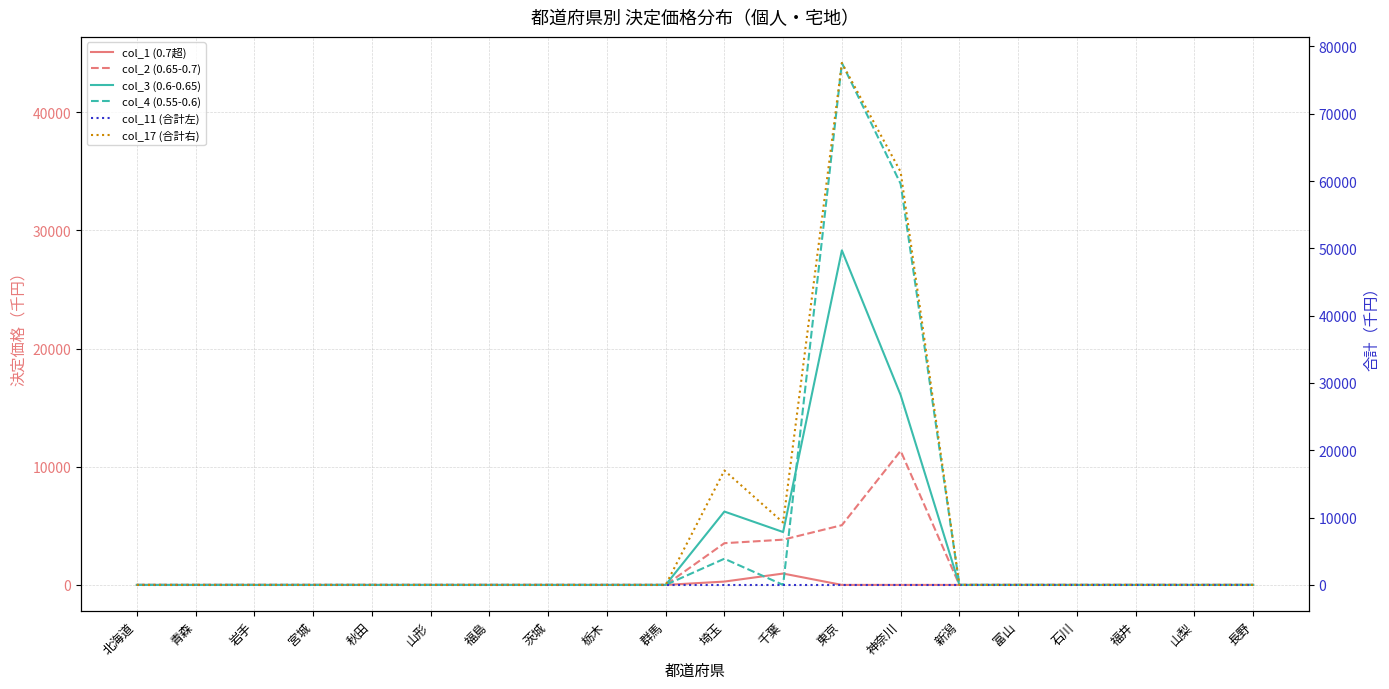

Where is the first local maximum for col_4 (0.55-0.6)?

埼玉